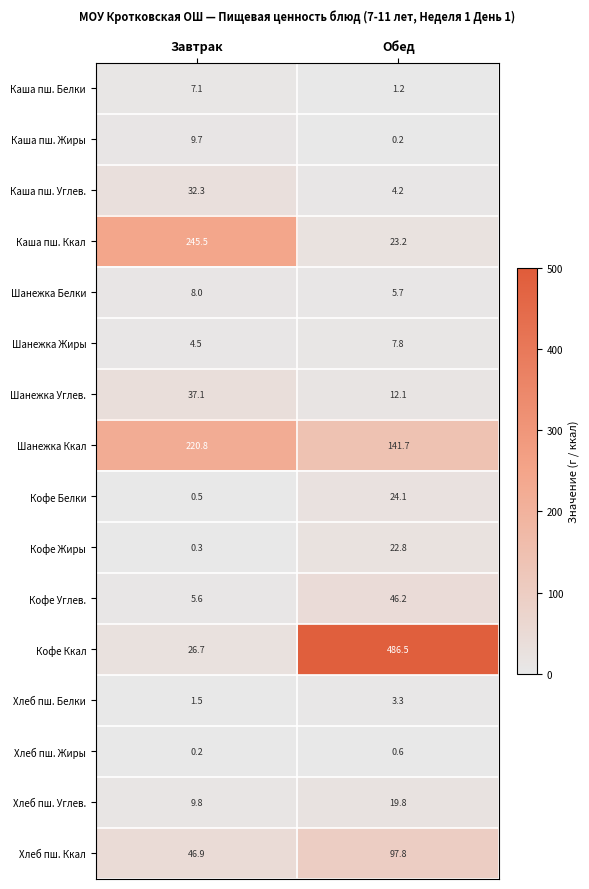

What is the total value across all series at Обед?

897.2